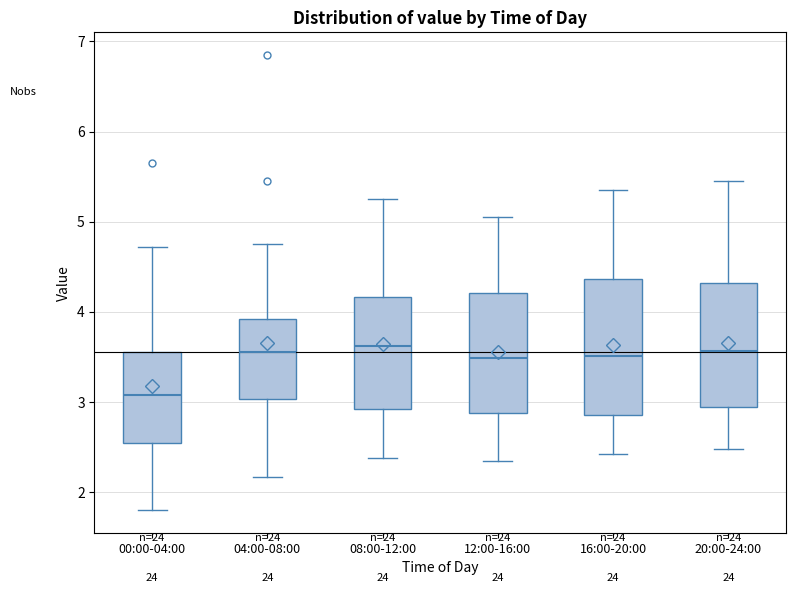

Reading left to right, transcribe this box plot: for each box, give where its median line is, the range the box spans, and where its two whiskers end, as read against the y-axis. The values are not printed on the chart, so give them approximately, as read against the axis.

00:00-04:00: median 3.1, box 2.5 to 3.6, whiskers 1.8 to 4.7
04:00-08:00: median 3.6, box 3.0 to 3.9, whiskers 2.2 to 4.8
08:00-12:00: median 3.6, box 2.9 to 4.2, whiskers 2.4 to 5.3
12:00-16:00: median 3.5, box 2.9 to 4.2, whiskers 2.4 to 5.1
16:00-20:00: median 3.5, box 2.9 to 4.4, whiskers 2.4 to 5.4
20:00-24:00: median 3.6, box 2.9 to 4.3, whiskers 2.5 to 5.5